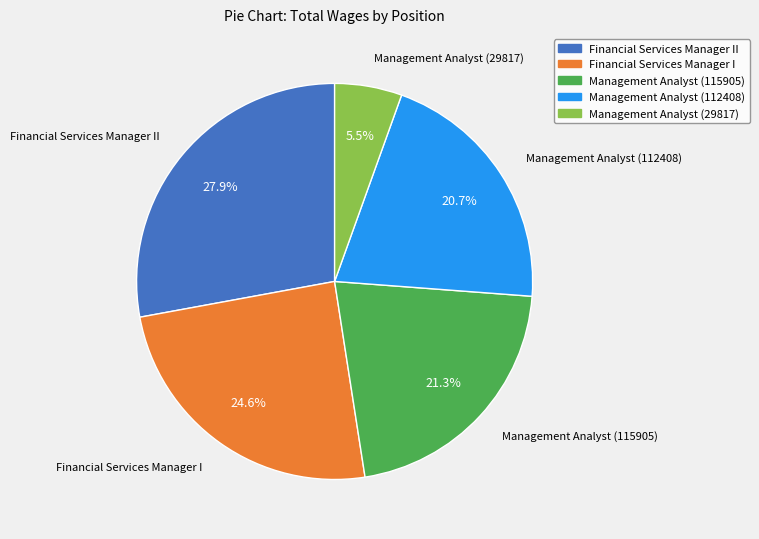

How many segments does this pie chart have?

5